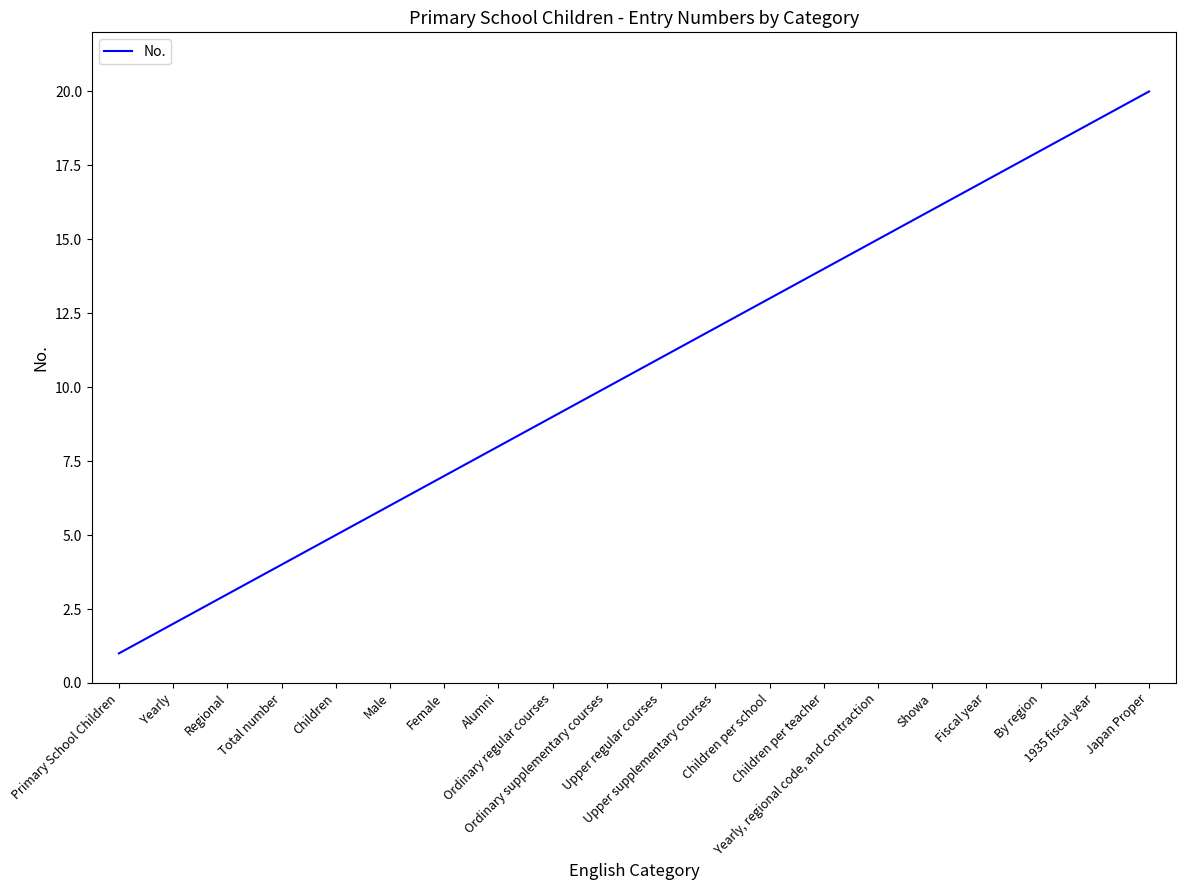

Reading right to left, transcribe all the data shown in this chart.

20	19	18	17	16	15	14	13	12	11	10	9	8	7	6	5	4	3	2	1